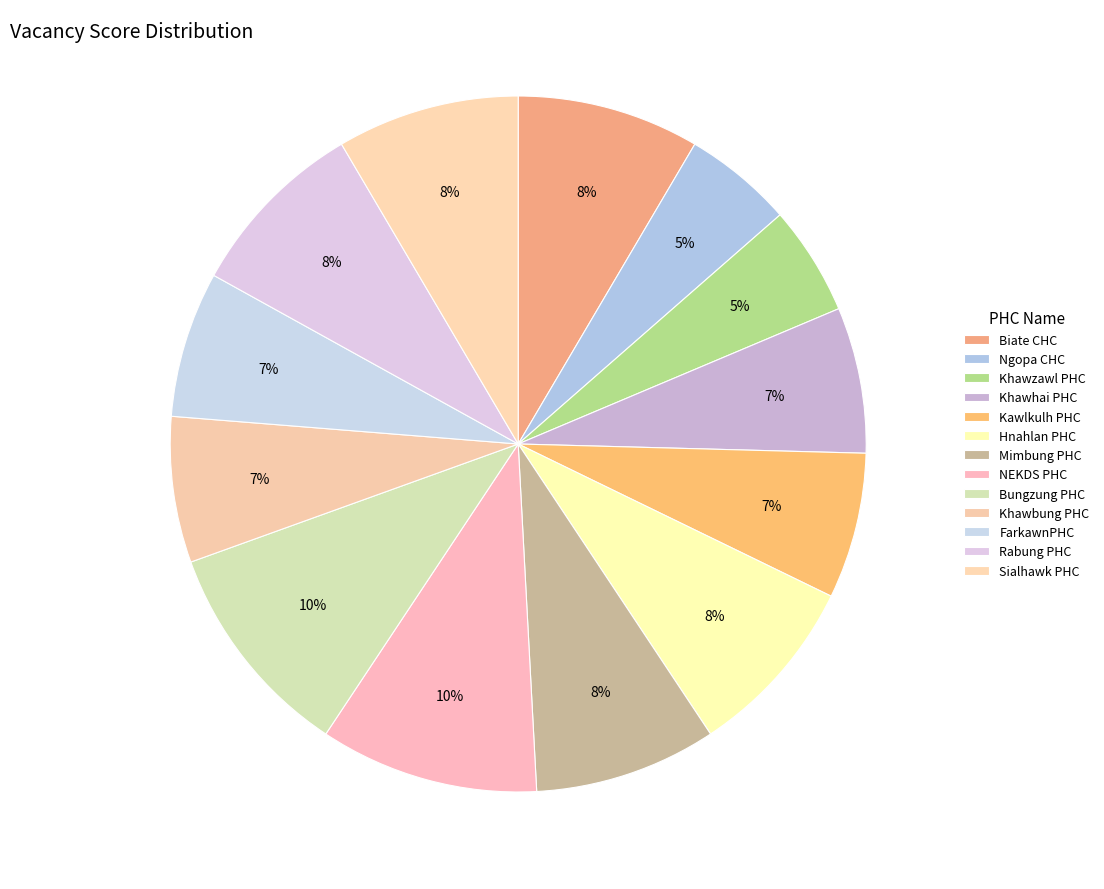

How many segments does this pie chart have?

13